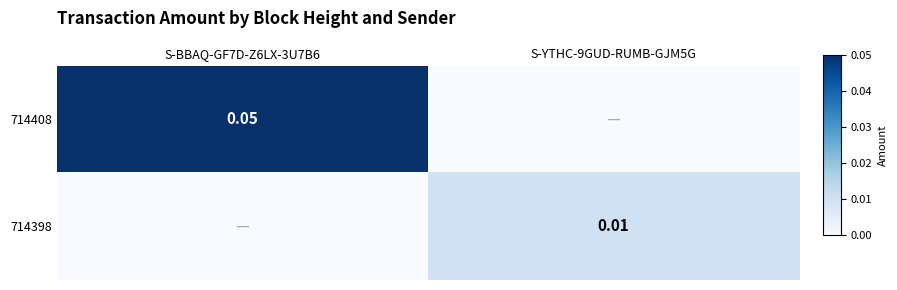

Rank the series at S-YTHC-9GUD-RUMB-GJM5G from highest to lowest value.

714398, 714408